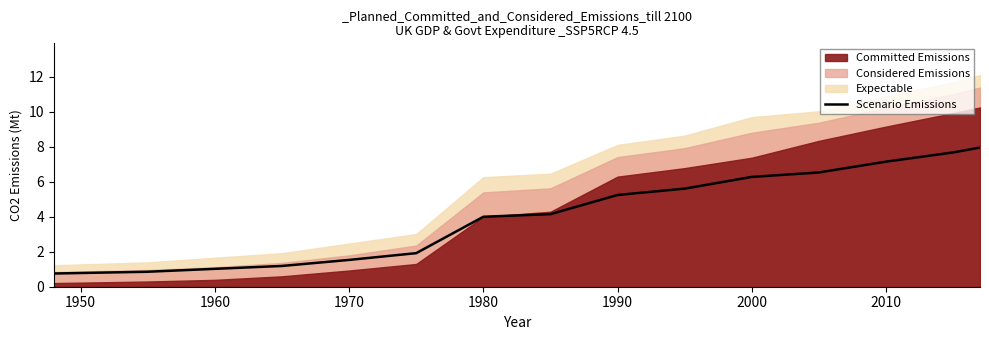

How many data points are above 4?

9